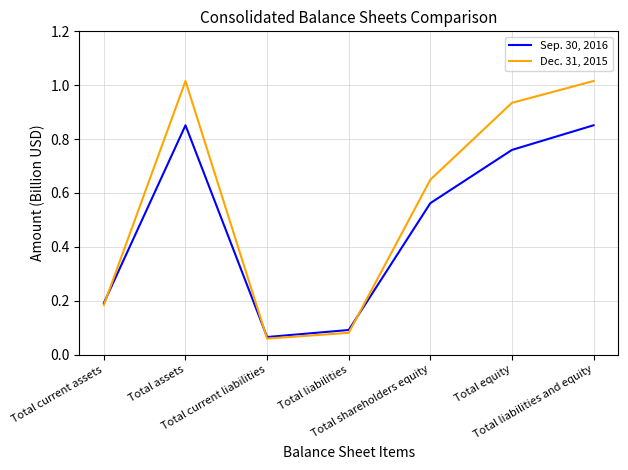

What are all the series names shown in the legend?

Sep. 30, 2016, Dec. 31, 2015